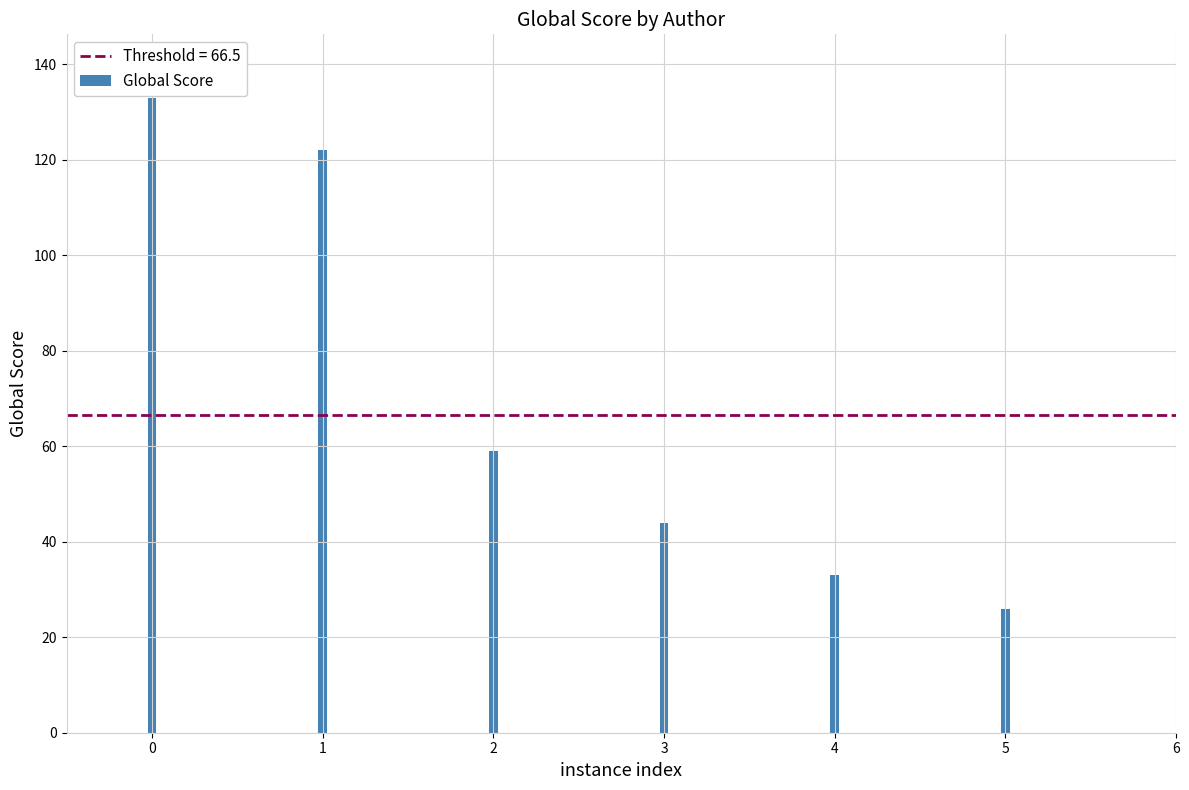

Reading left to right, extract all data points from this chart.

Asne Seierstad=133	Karl Ove Knausgaard=122	Asne Seierstad=59	Patrick French=44	Karl Ove Knausgaard=33	Morten Jerven=26